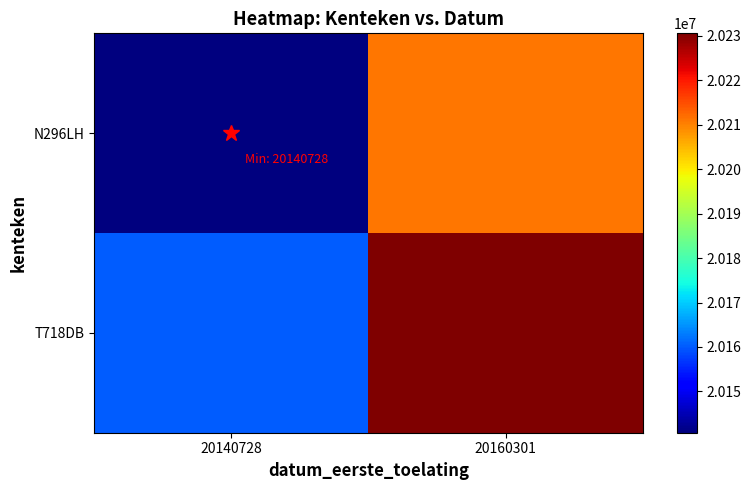

Which label corresponds to the largest value in the chart?

20160301